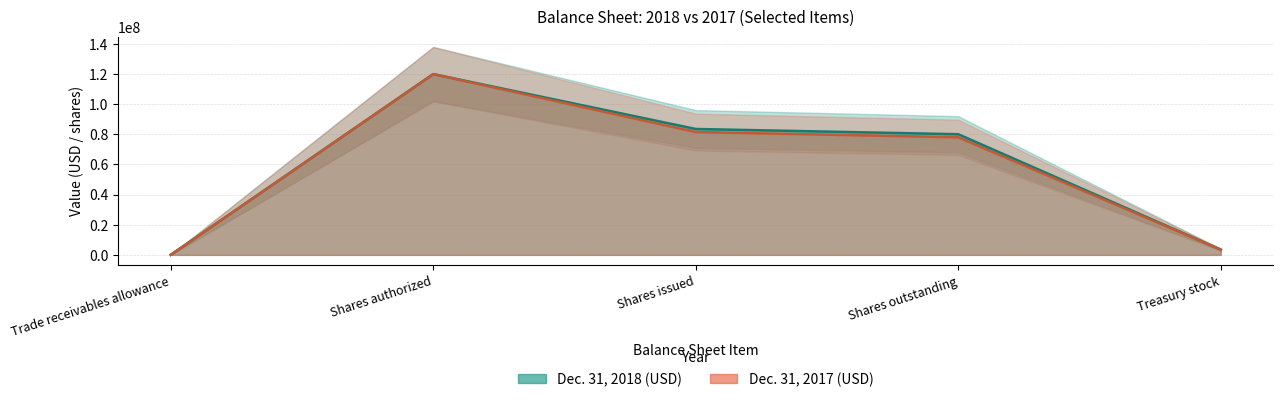

True or false: 2017_values and 2018_values intersect in this chart.

False